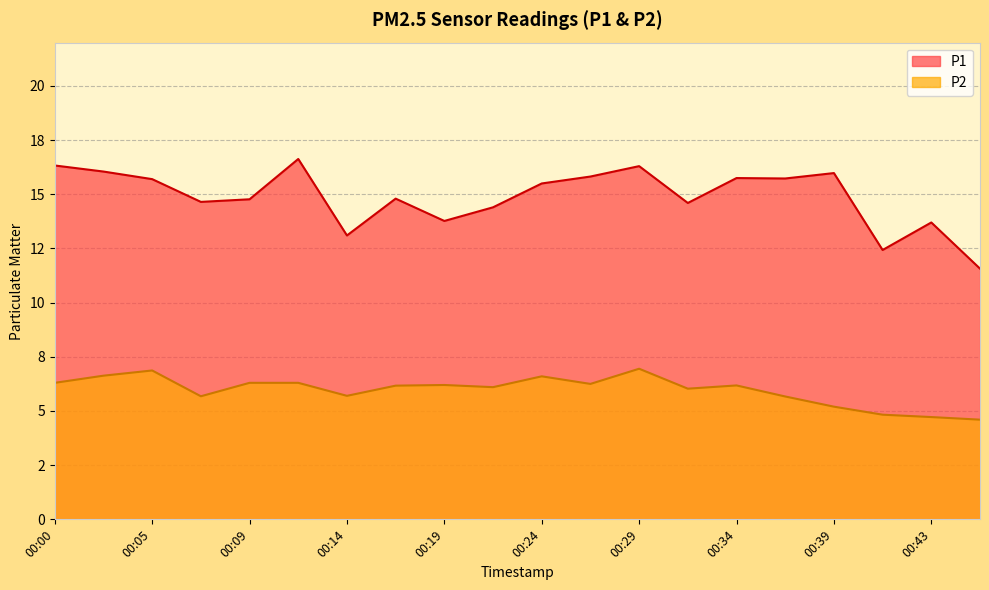

Which category has the highest value in the P1 series?

00:12